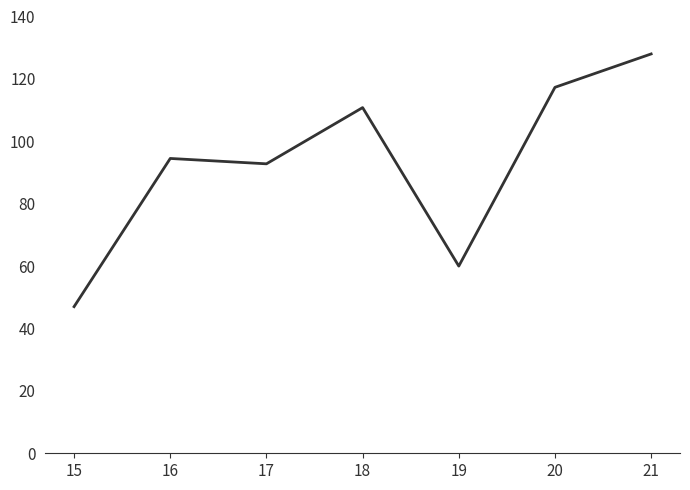

Where is the first local maximum?

16